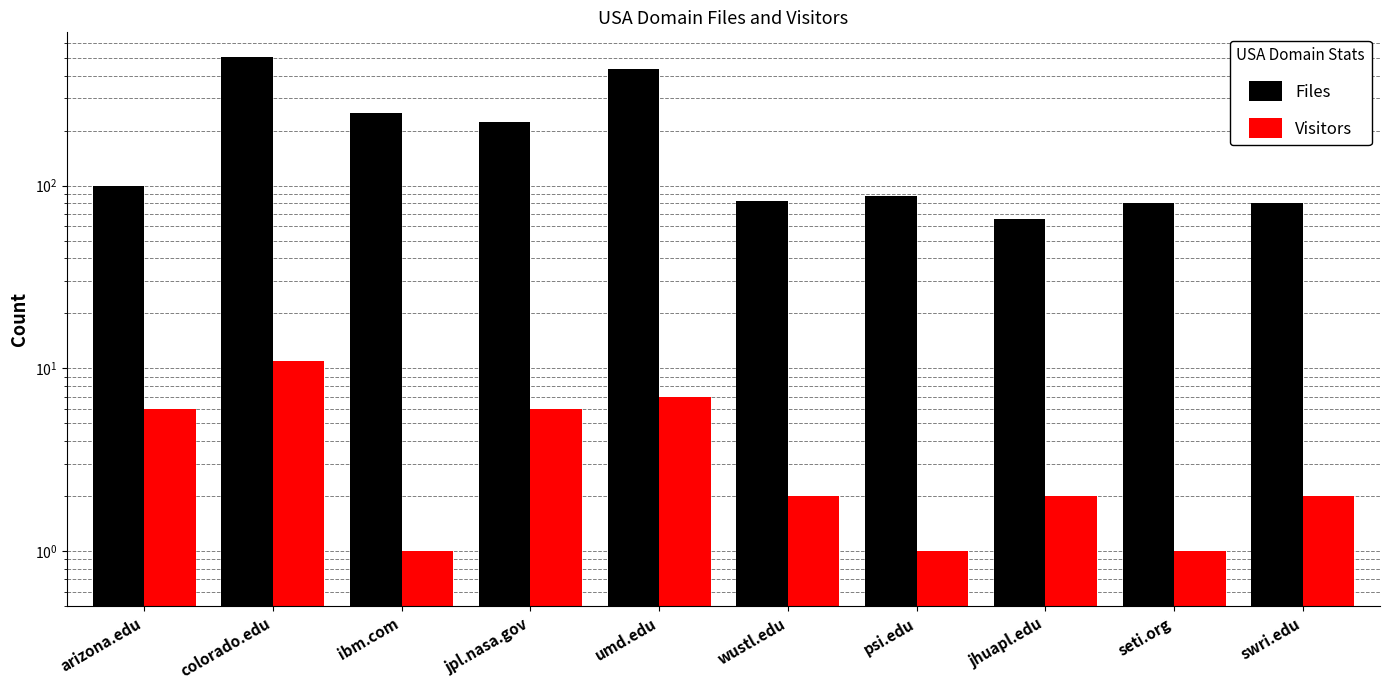

What are all the series names shown in the legend?

Files, Visitors